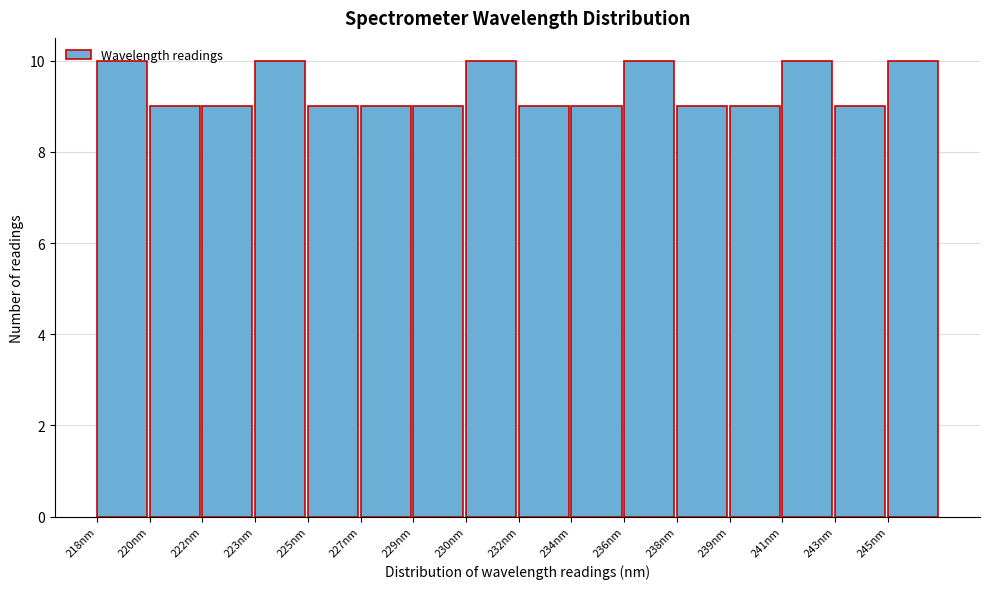

Is it true that the value at 223nm is 14?

False